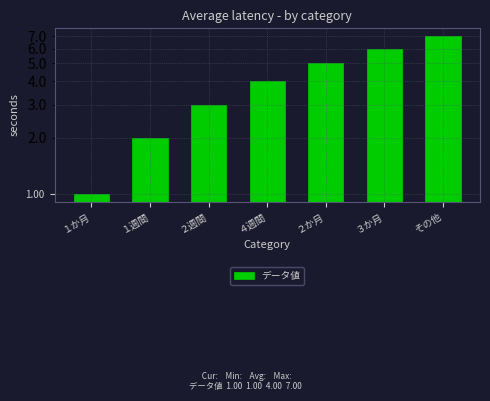

The chart shows a value of 10 at その他. True or false?

False